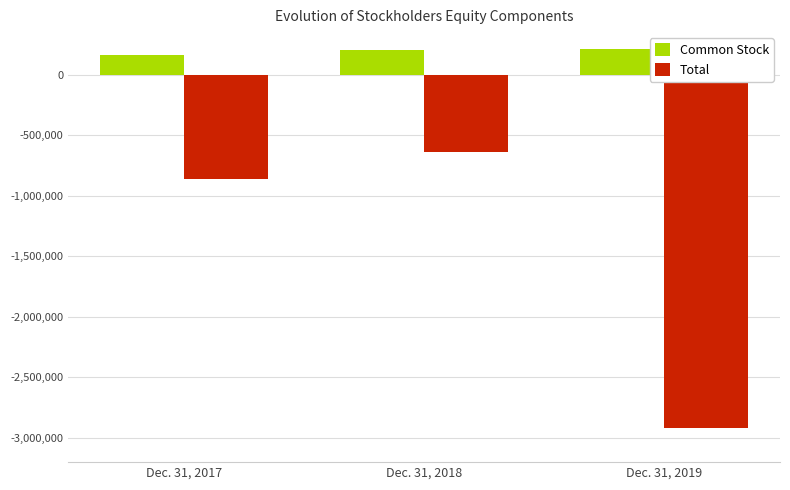

What is the difference between the Common Stock values at Dec. 31, 2019 and Dec. 31, 2018?

4872